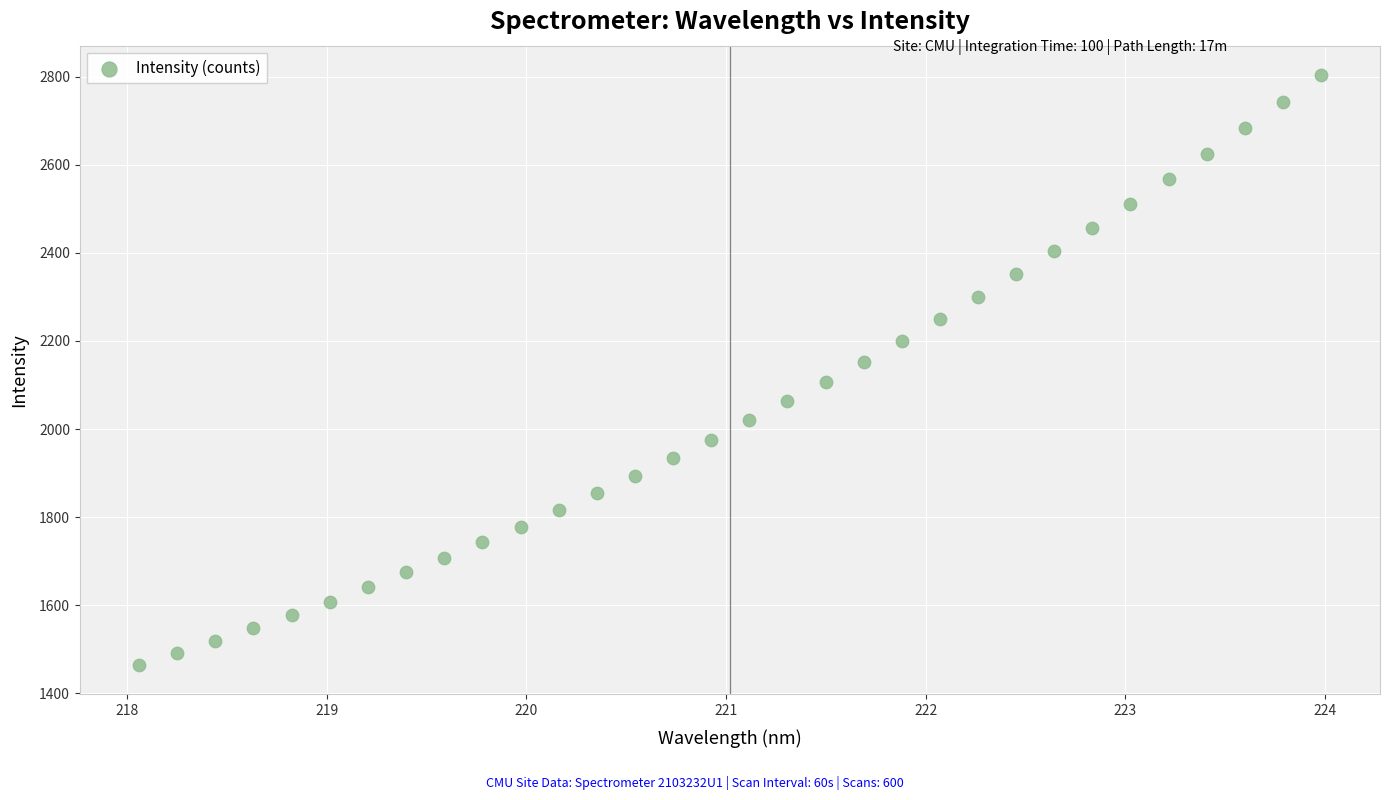

What is the range of X values (max minus min)?

5.9